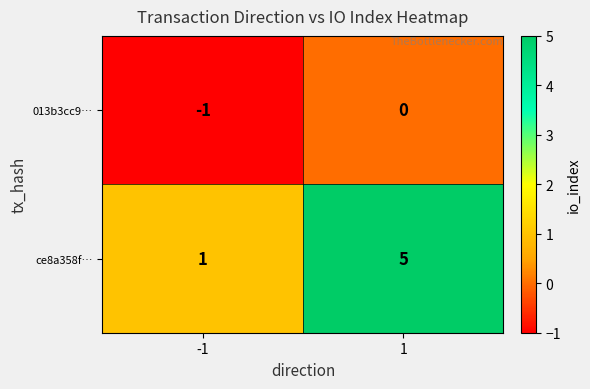

At -1, list the series in order from largest to smallest.

ce8a358f…, 013b3cc9…